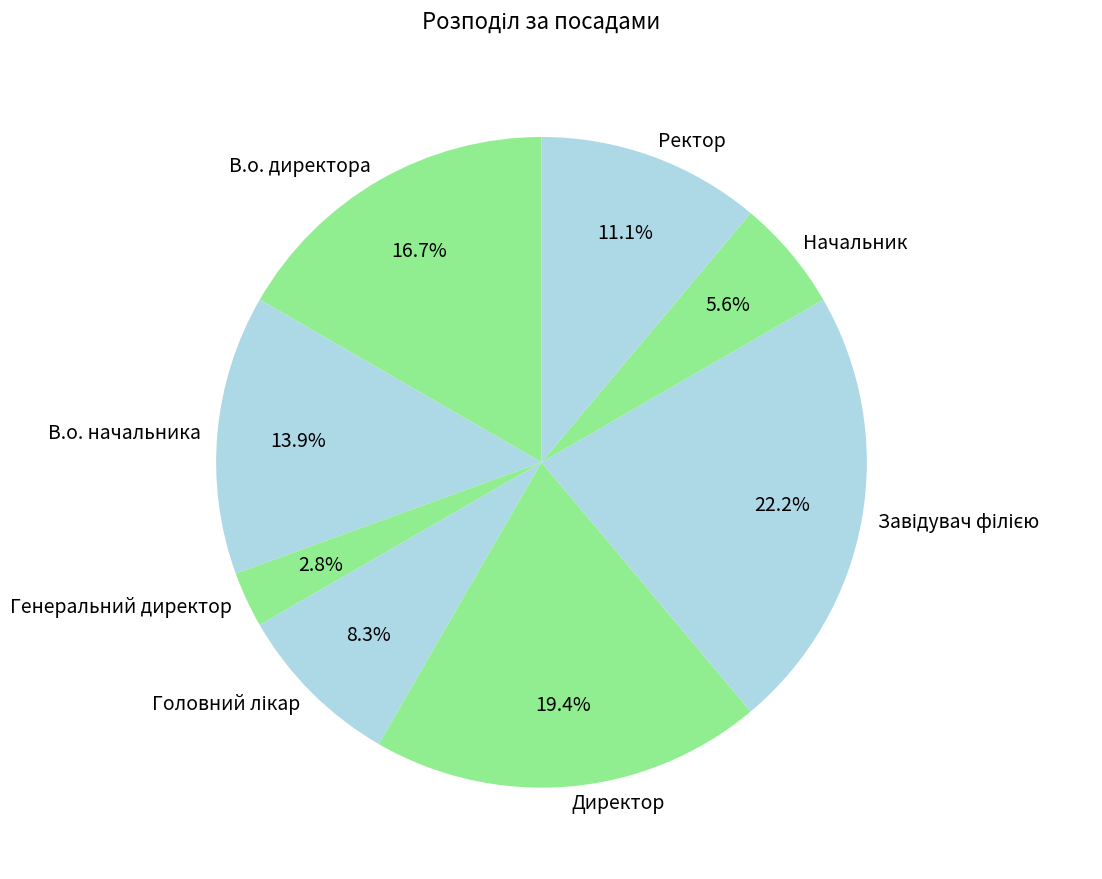

Between Генеральний директор and Начальник, which is larger?

Начальник